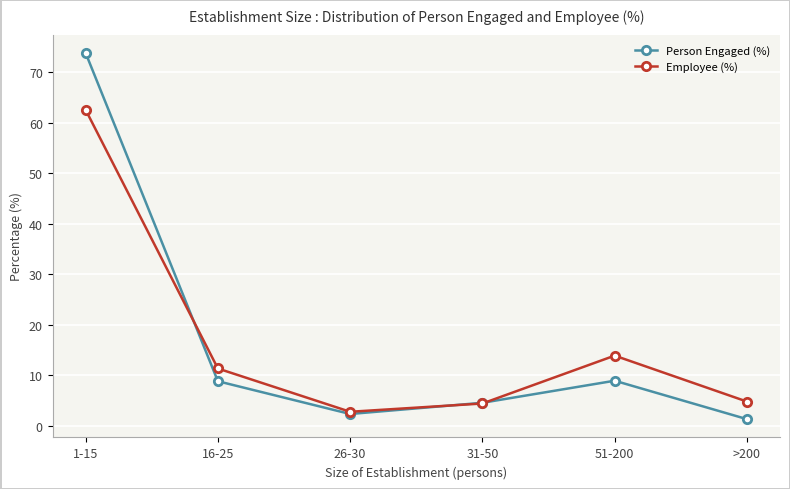

Where does the Person Engaged (%) series first go above 8?

1-15